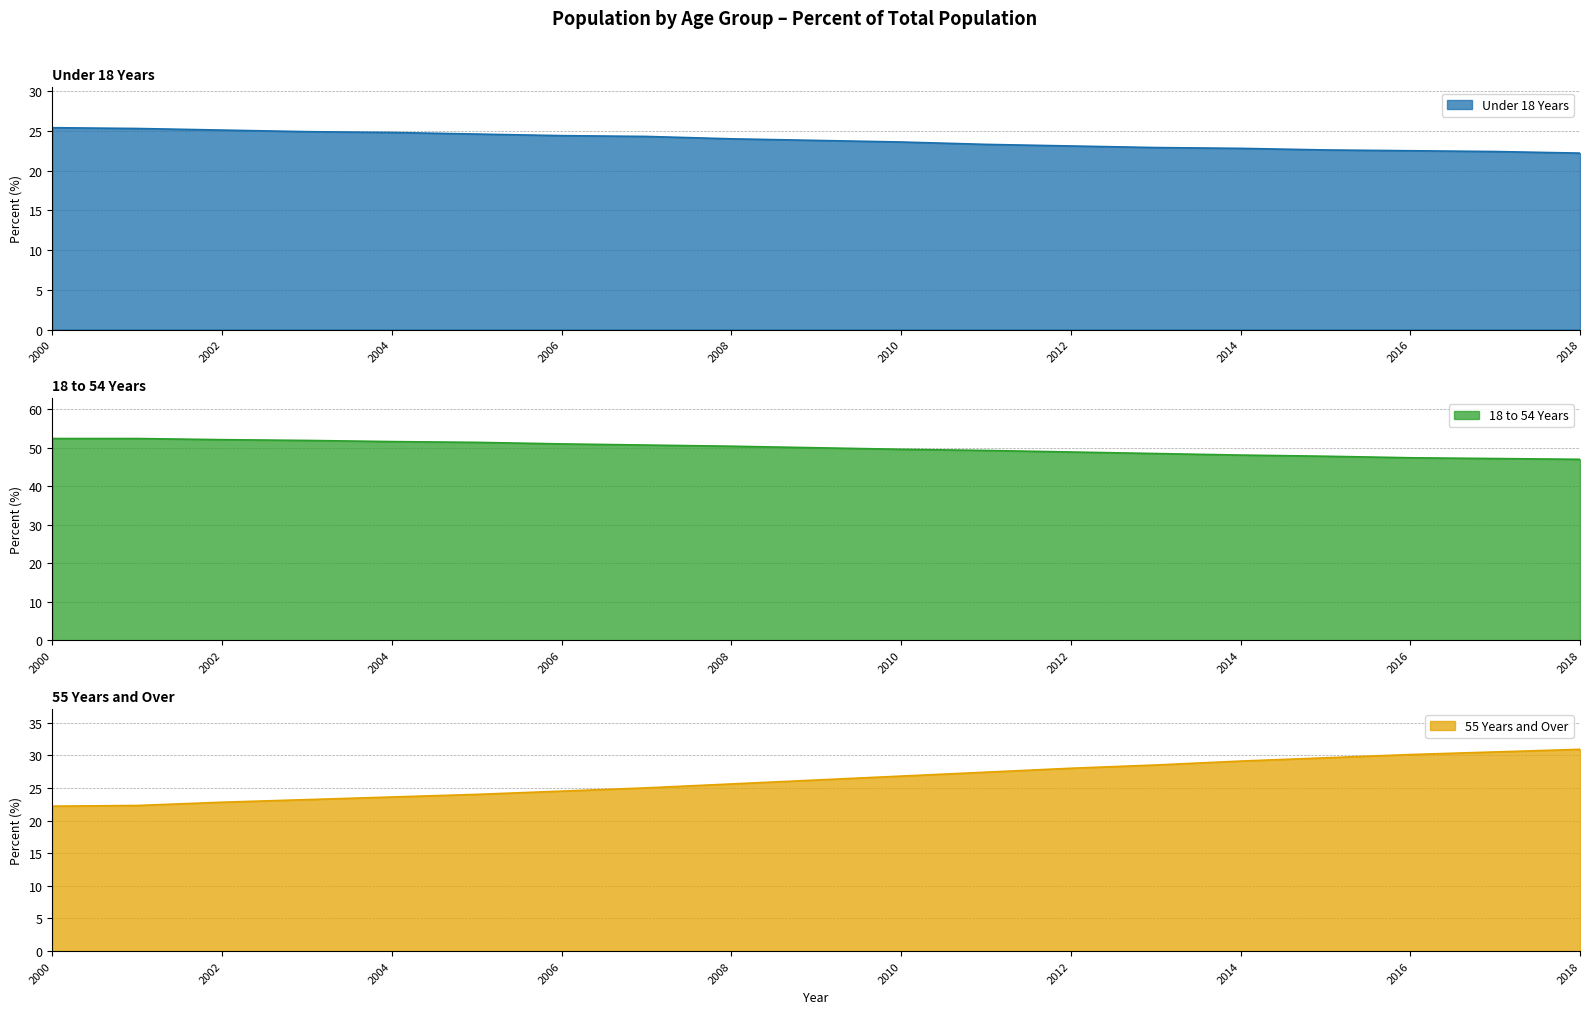

What is the lowest value of the Under 18 Years series?

22.2